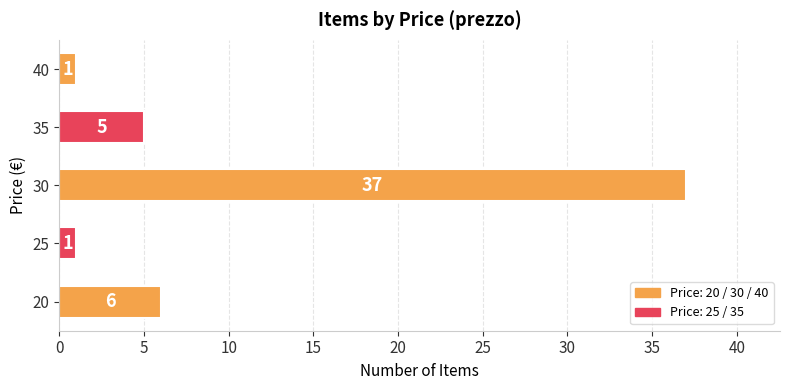

What is the average value?

10